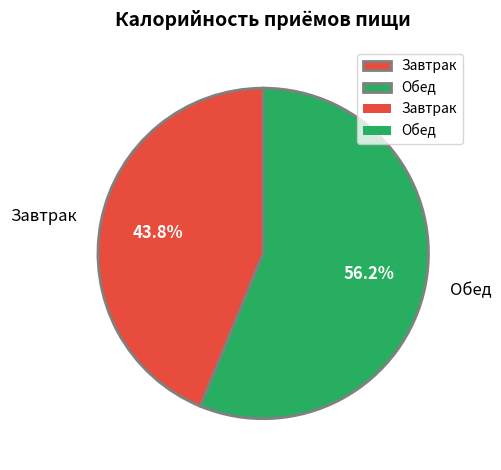

To the nearest percent, what is the difference between the largest and smallest slice percentages?

12%